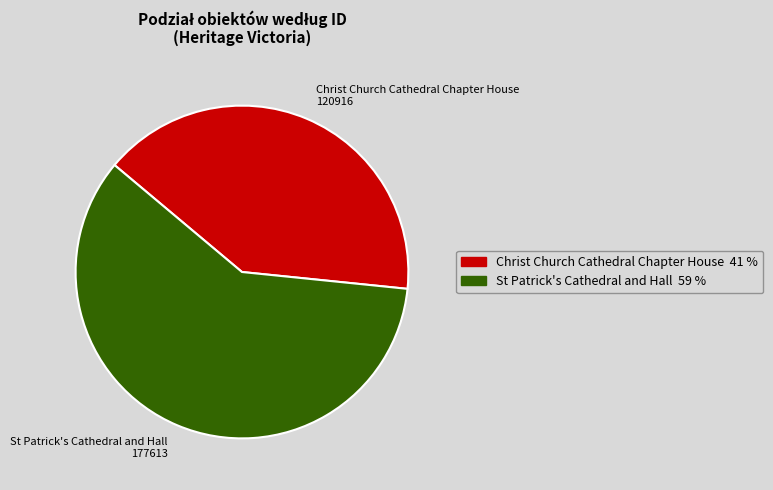

Is the sum of Christ Church Cathedral Chapter House 120916 and St Patrick's Cathedral and Hall 177613 greater than half?

Yes